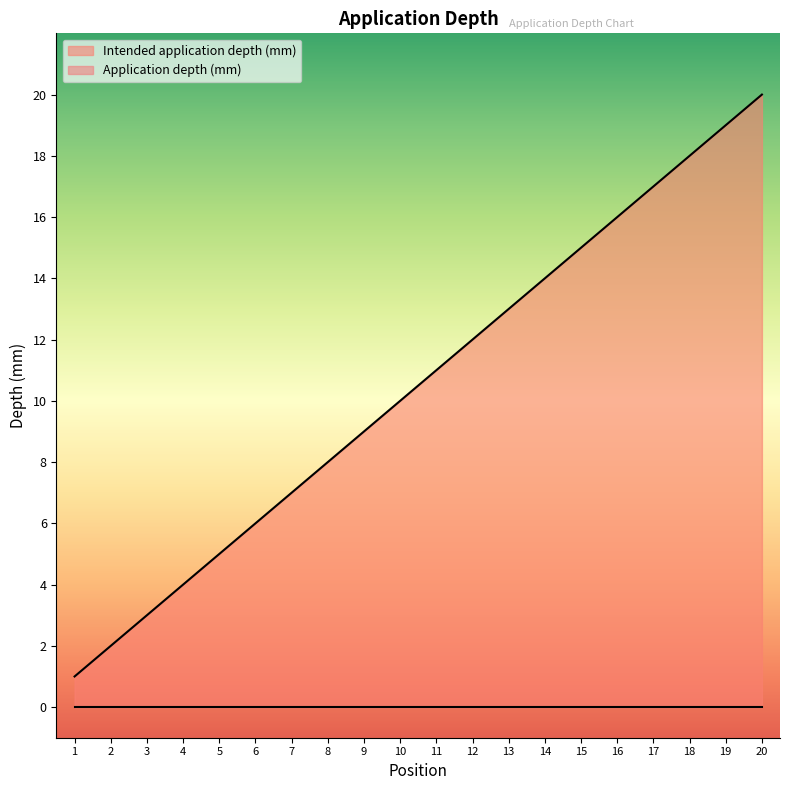

What is the difference between the maximum and minimum values?

19